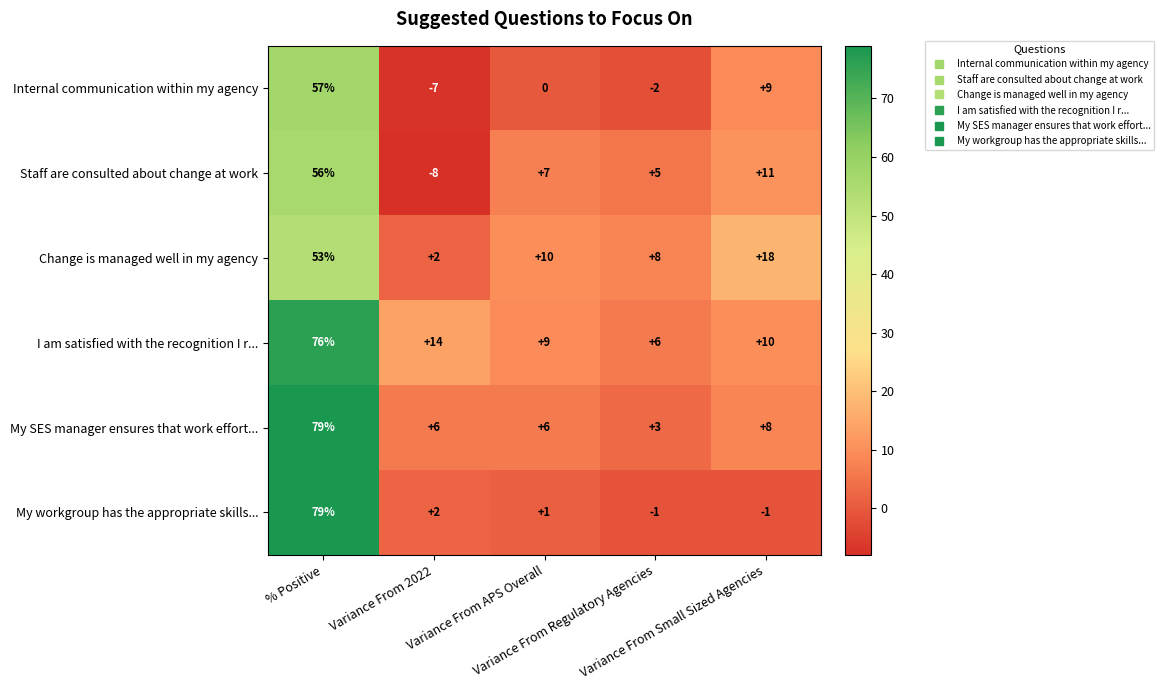

Which series has the largest total across all categories?

I am satisfied with the recognition I r...